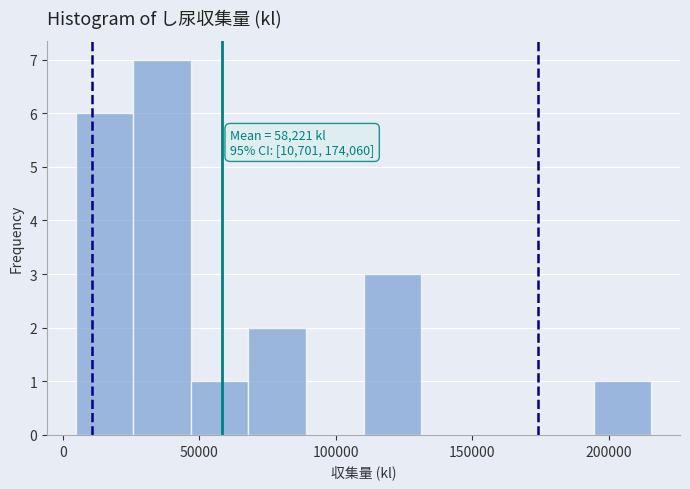

Over which range of the x-axis is the bar tallest?

25000 to 45000